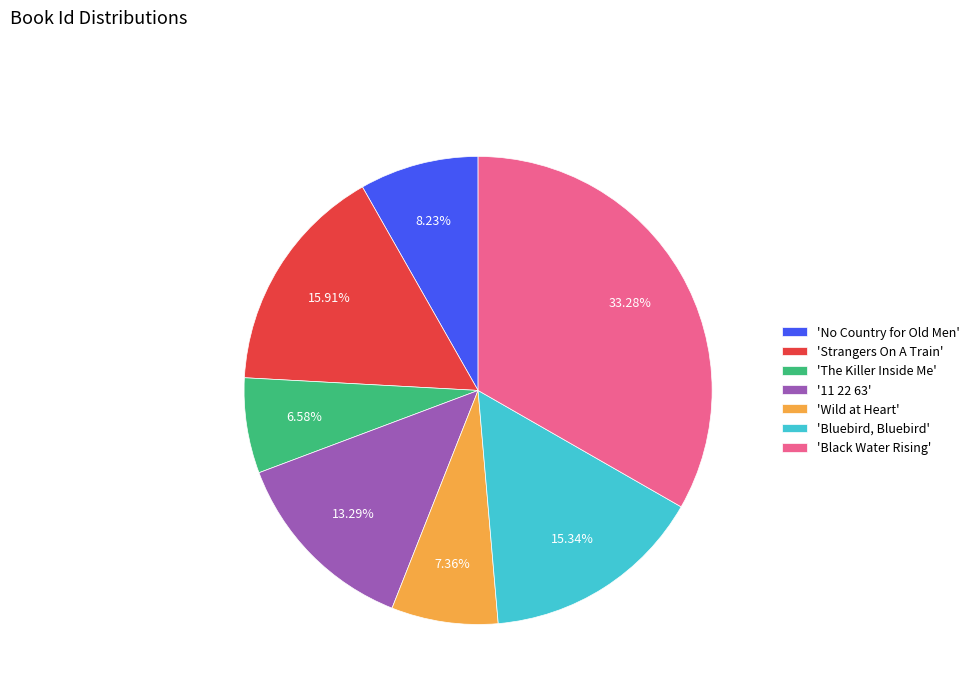

To the nearest percent, what is the difference between the largest and smallest slice percentages?

27%